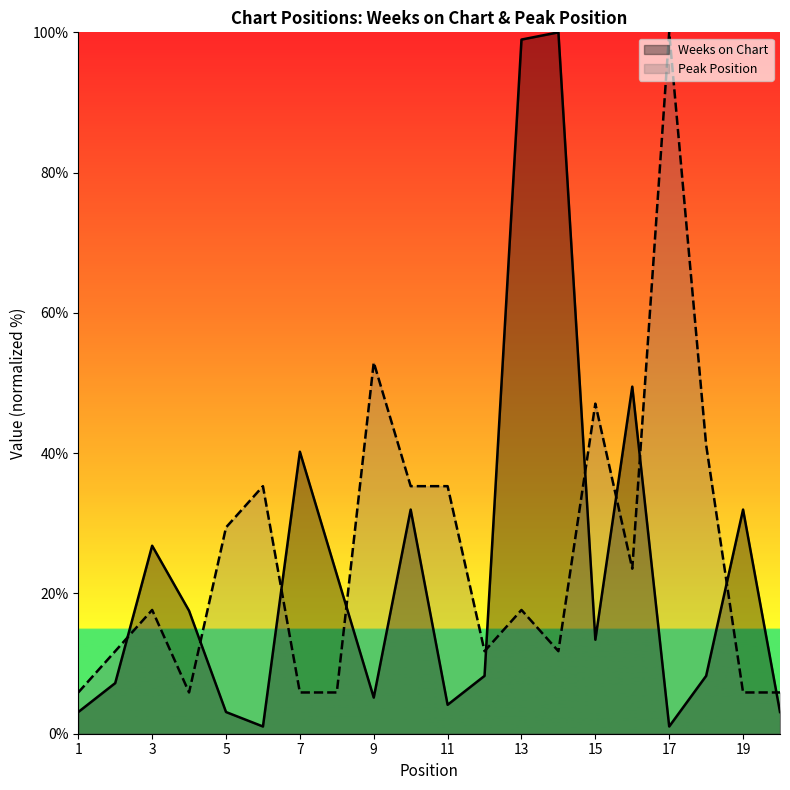

At 6, list the series in order from largest to smallest.

Peak Position, Weeks on Chart